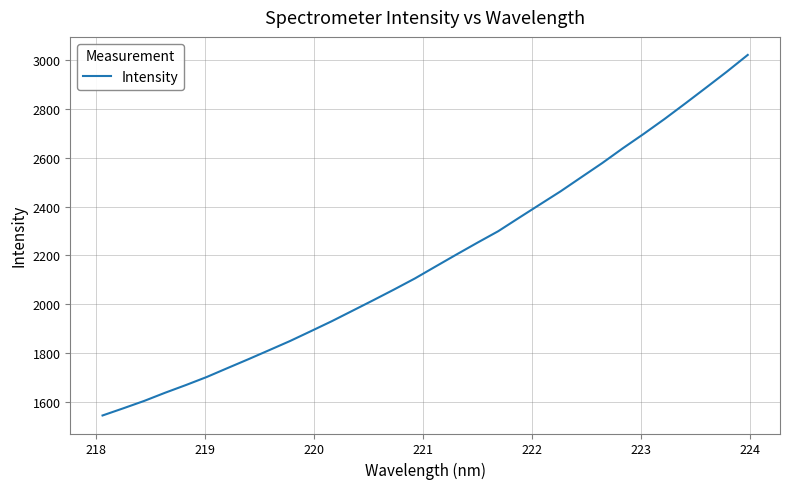

What is the smallest value displayed?

1544.6